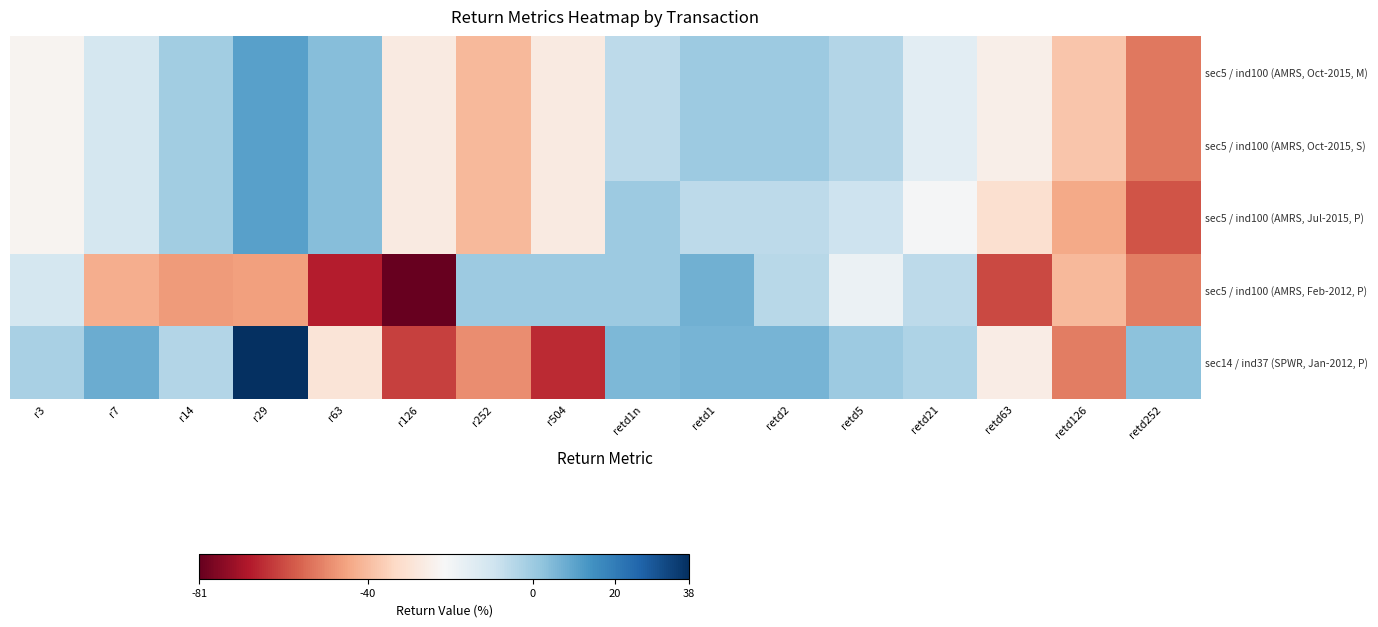

Between retd2 and retd126, which is larger?

retd2